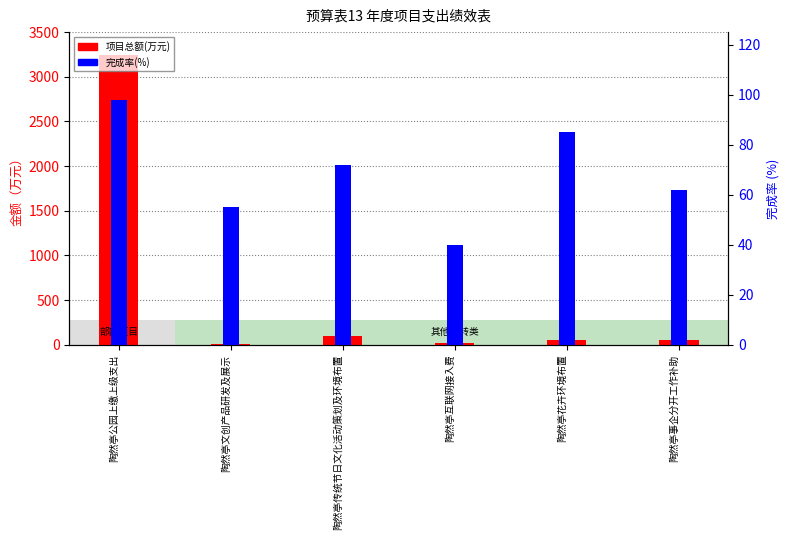

Is it true that 完成率(%) equals 27.5 at 陶然亭花卉环境布置?

False